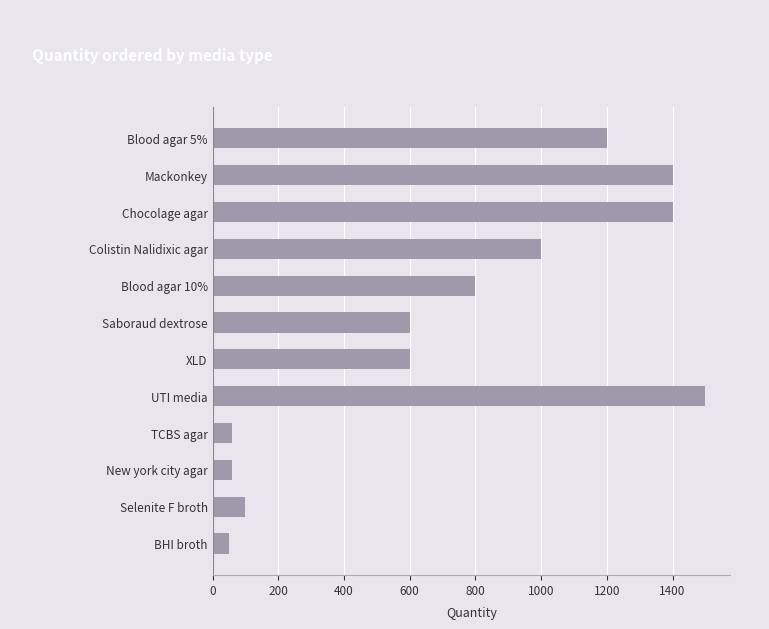

How many distinct data groups are displayed?

1